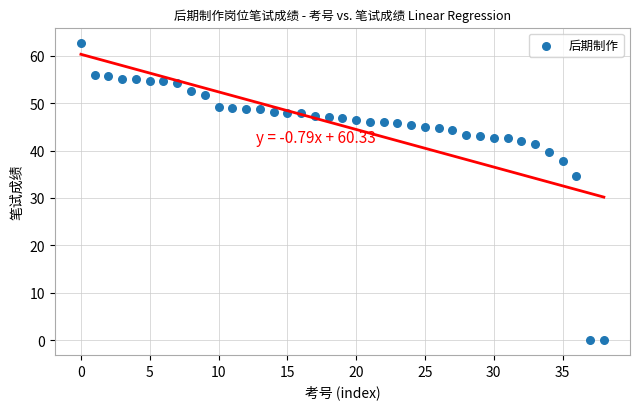

What Y value in the scatter plot is closest to 31?

34.7